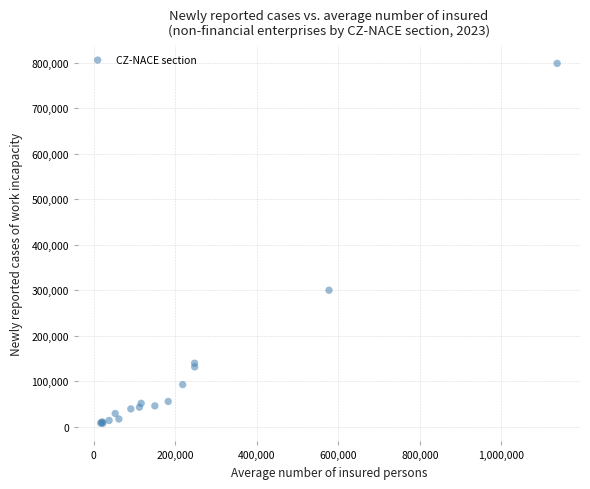

What Y value in the scatter plot is closest to 402991?

300057